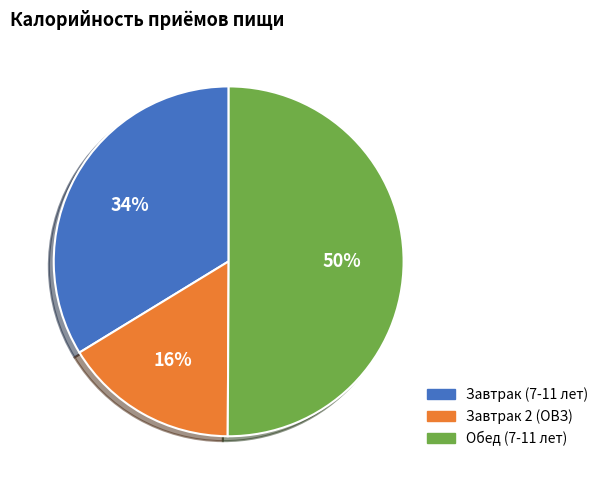

What percentage is the Завтрак 2 (ОВЗ) slice, to the nearest percent?

16%